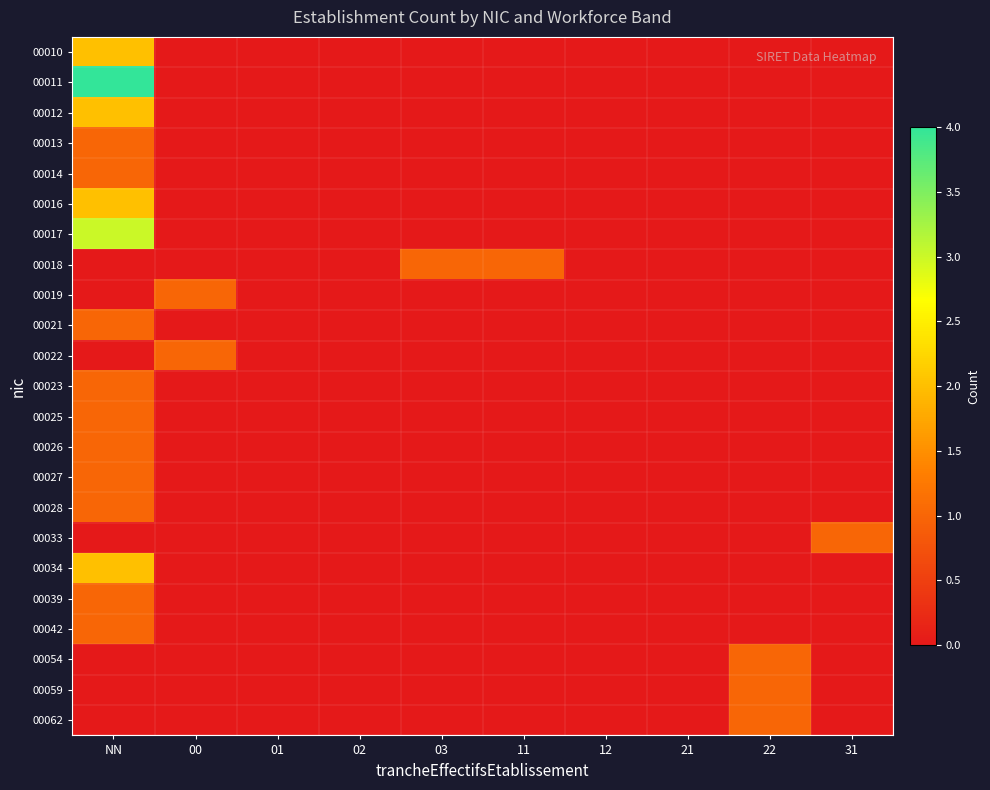

What is the spread (max minus min) of values at 00?

1